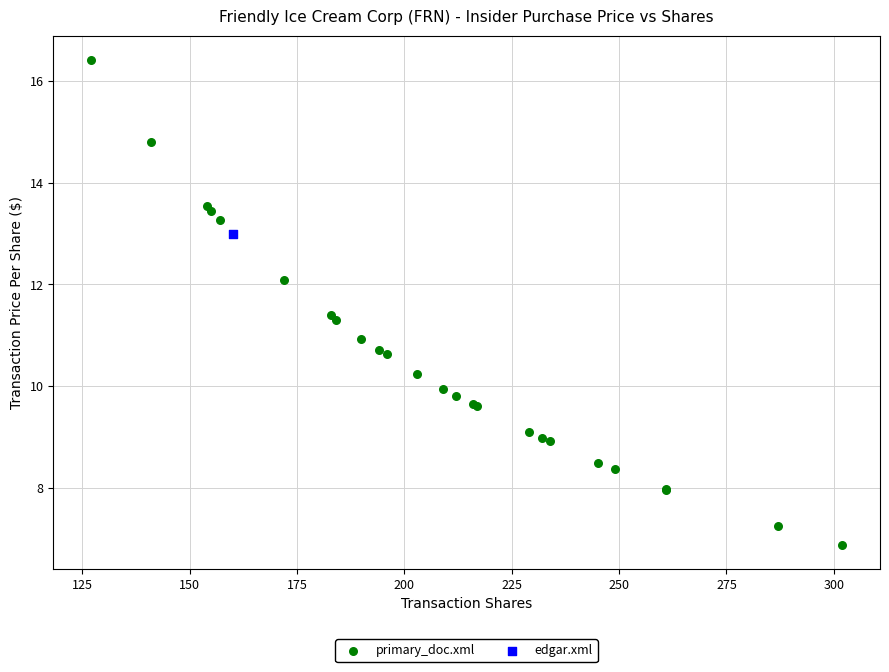

What are all the series names shown in the legend?

primary_doc.xml, edgar.xml